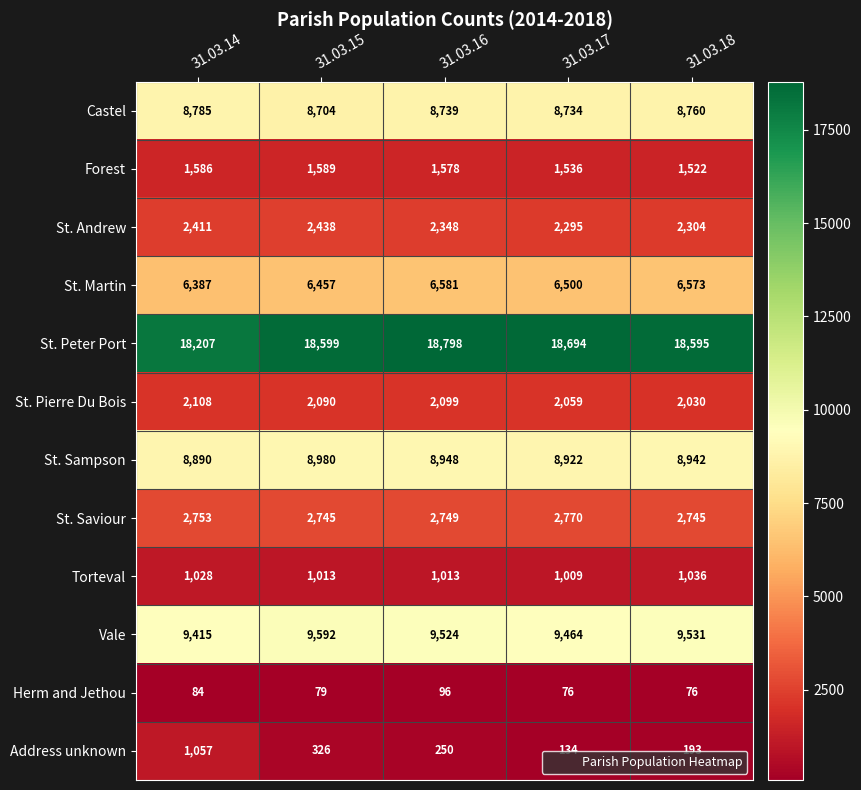

What is the sum of all Castel values?

43722